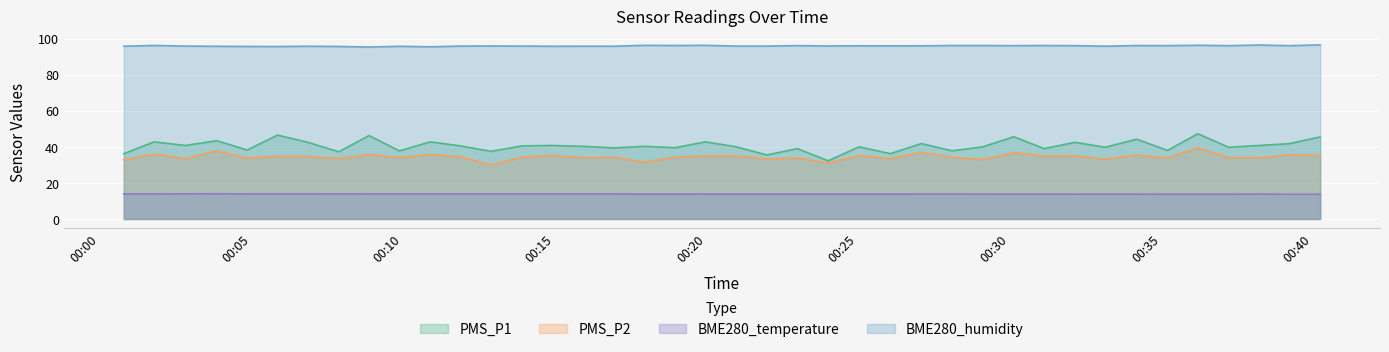

How many categories are shown in the chart?

40